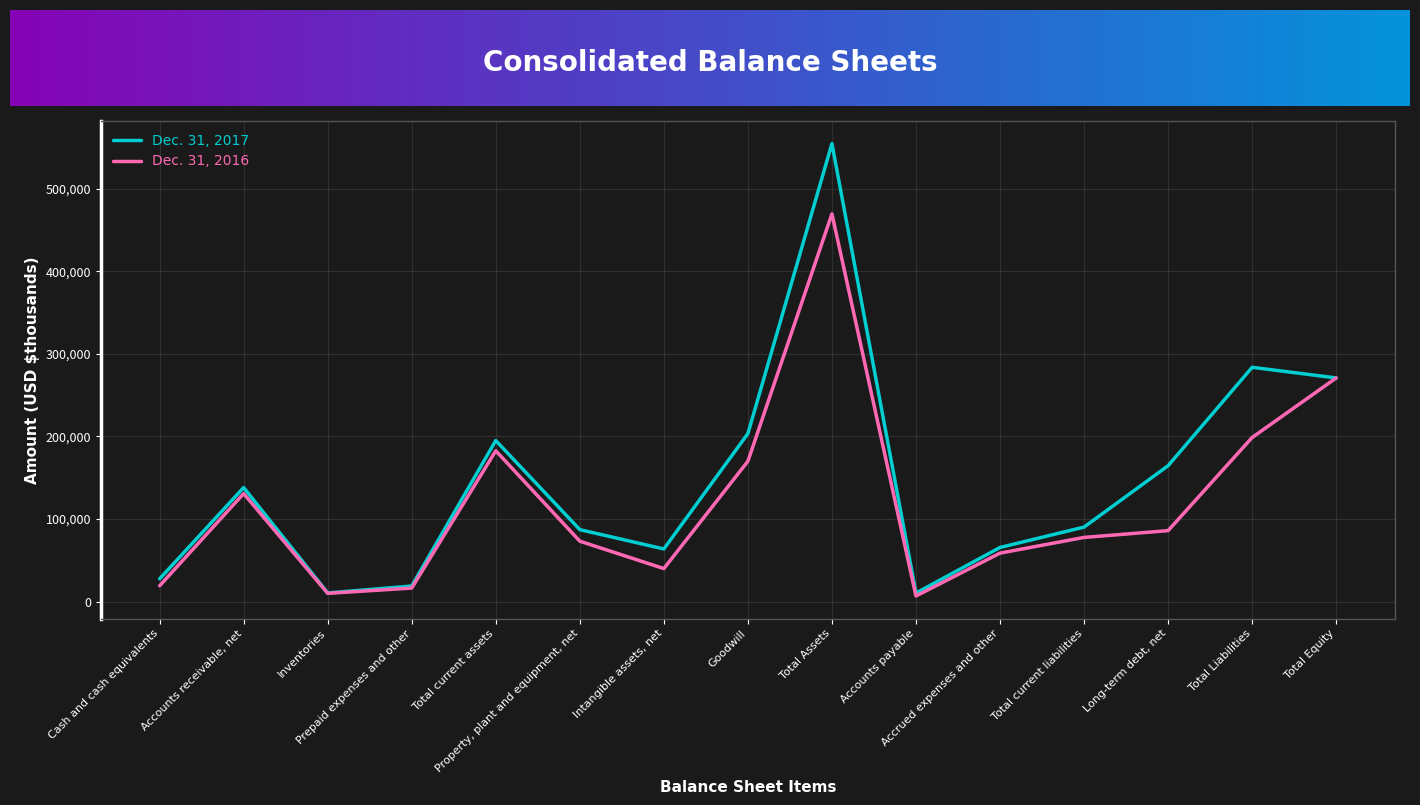

In Dec. 31, 2017, how many points are higher than both neighbors (excluding endpoints)?

4